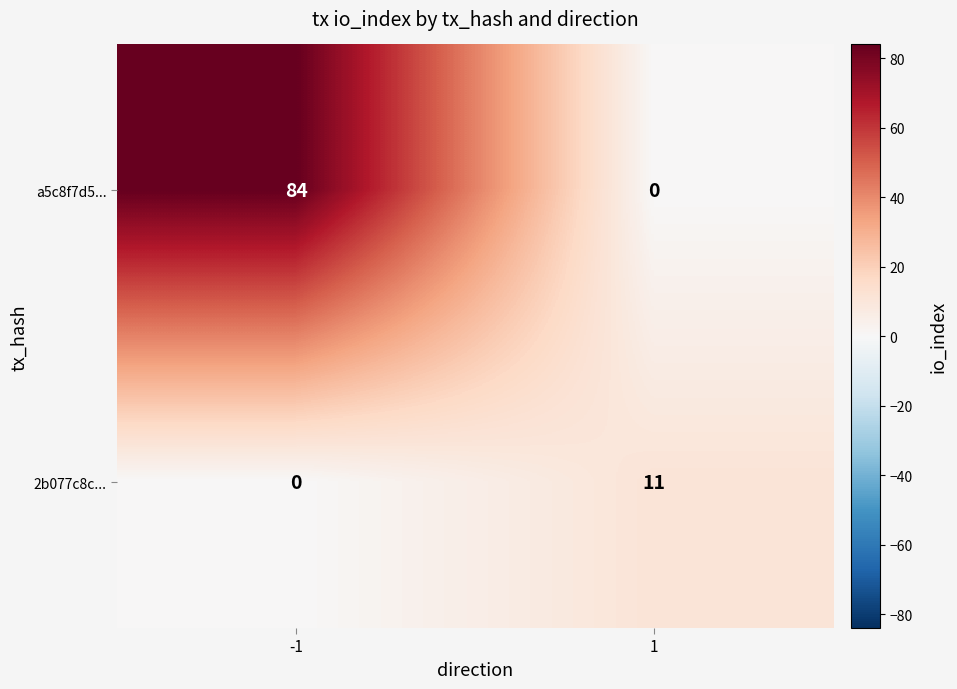

List the series in order of their overall mean, lowest first.

2b077c8c..., a5c8f7d5...